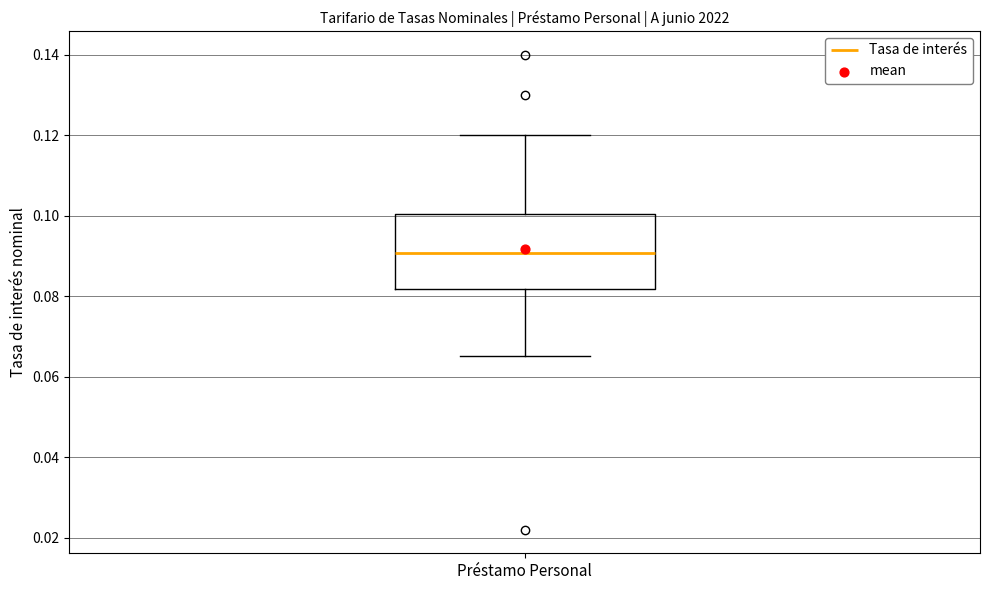

Read this box plot against the y-axis: the position of the median line, the range covered by the box, and the ends of both whiskers. The values are not printed on the chart, so give them approximately, as read against the axis.

median 0.090, box 0.082 to 0.100, whiskers 0.066 to 0.120